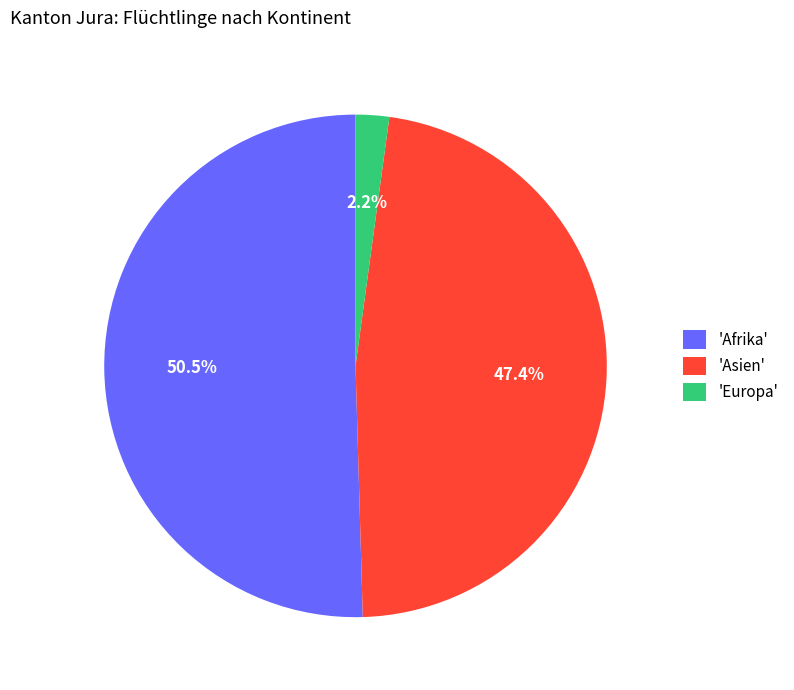

Does 'Afrika' represent more than half of the total?

Yes